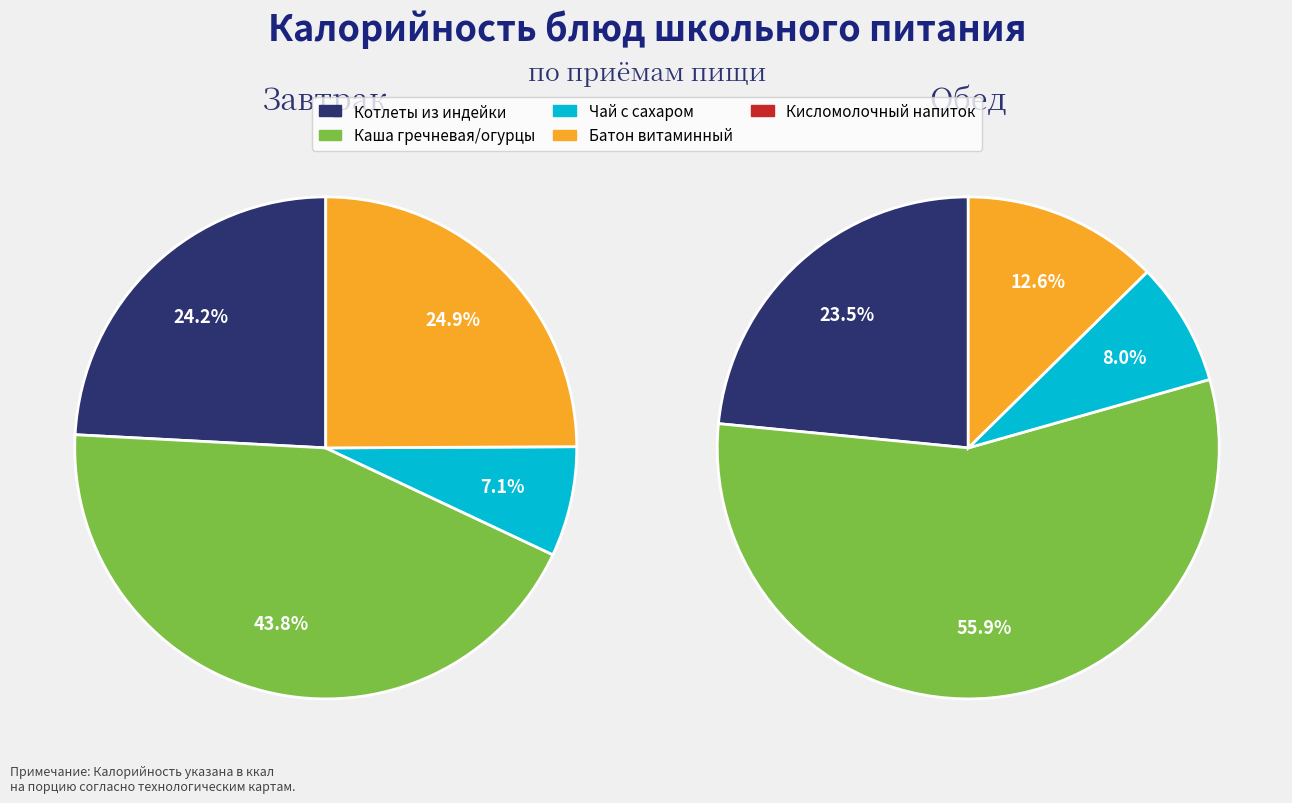

True or false: Чай с сахаром accounts for 24% of the total.

False